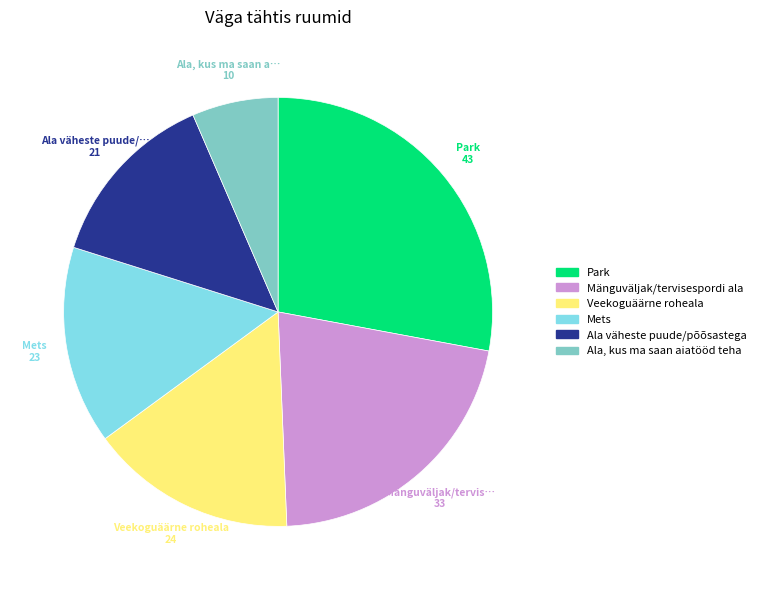

Combined, do Park and Mänguväljak/tervisespordi ala account for over 50%?

No